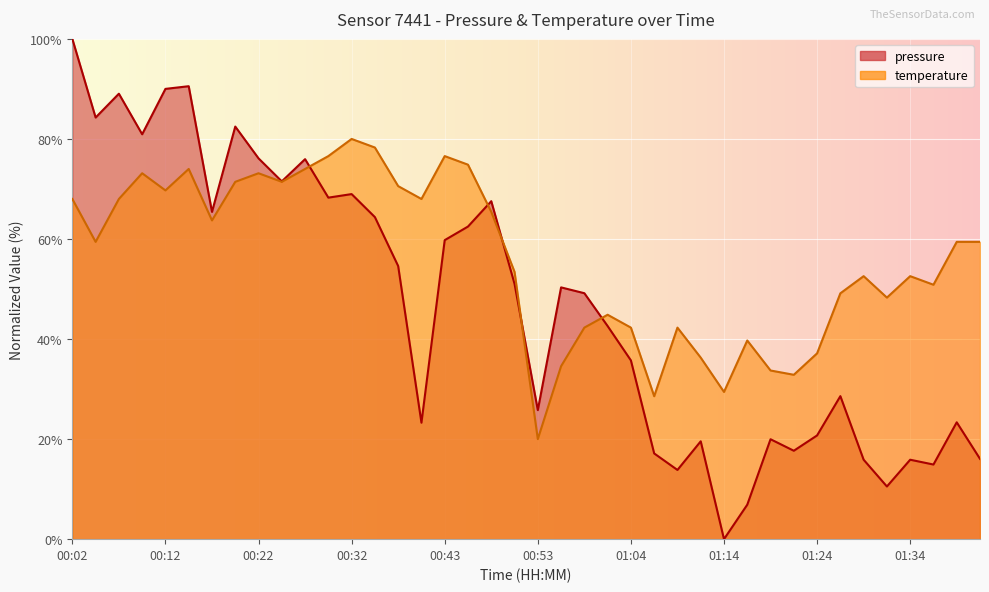

Is it true that temperature equals 52.6 at 01:29?

True